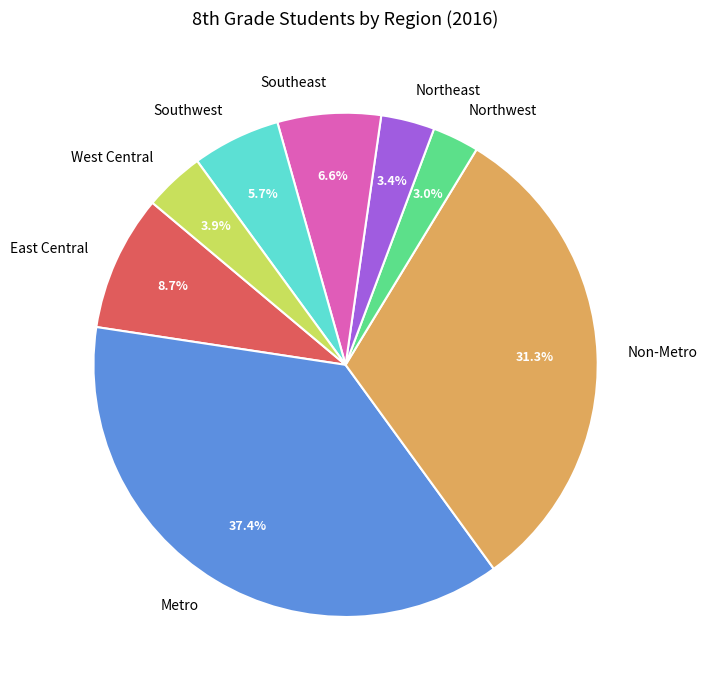

Is East Central the majority of the pie?

No